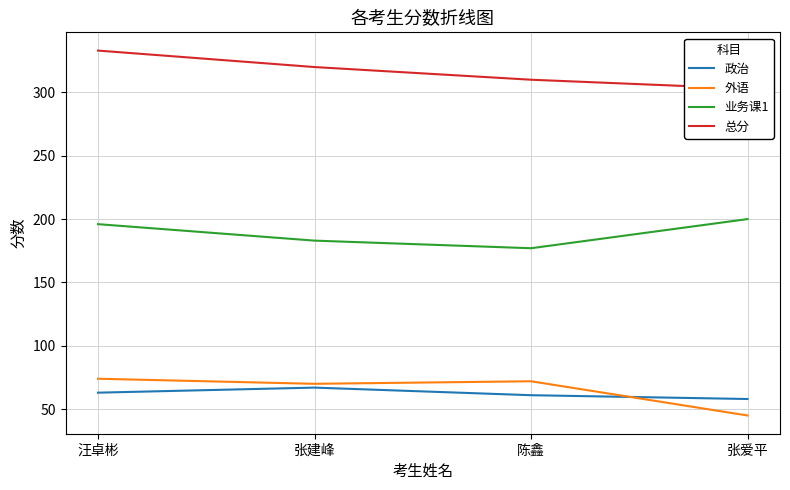

What is the maximum value for 总分?

333